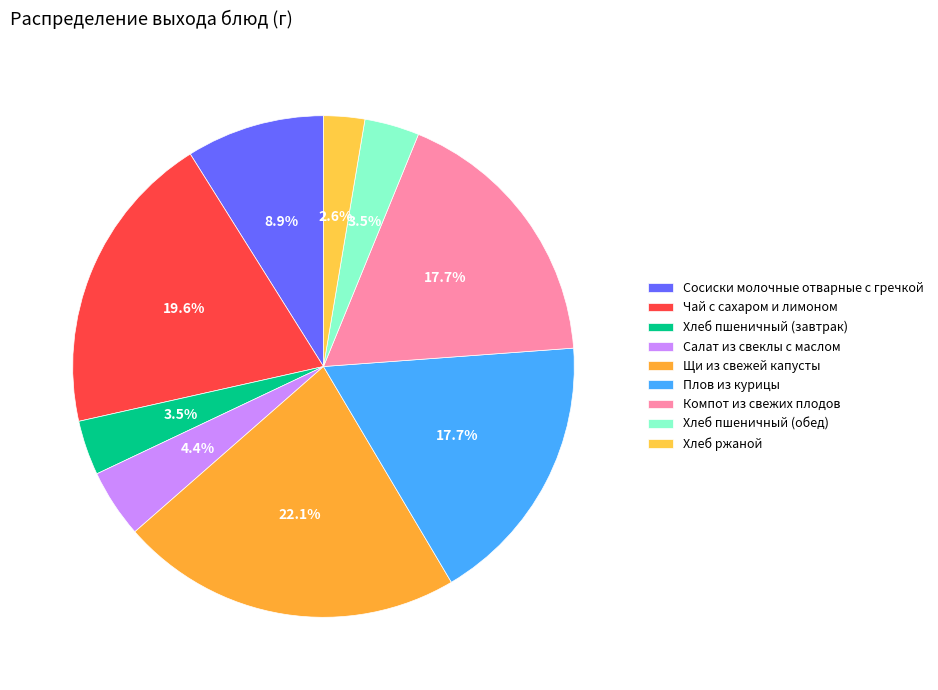

Which category has the biggest portion of the pie?

Щи из свежей капусты